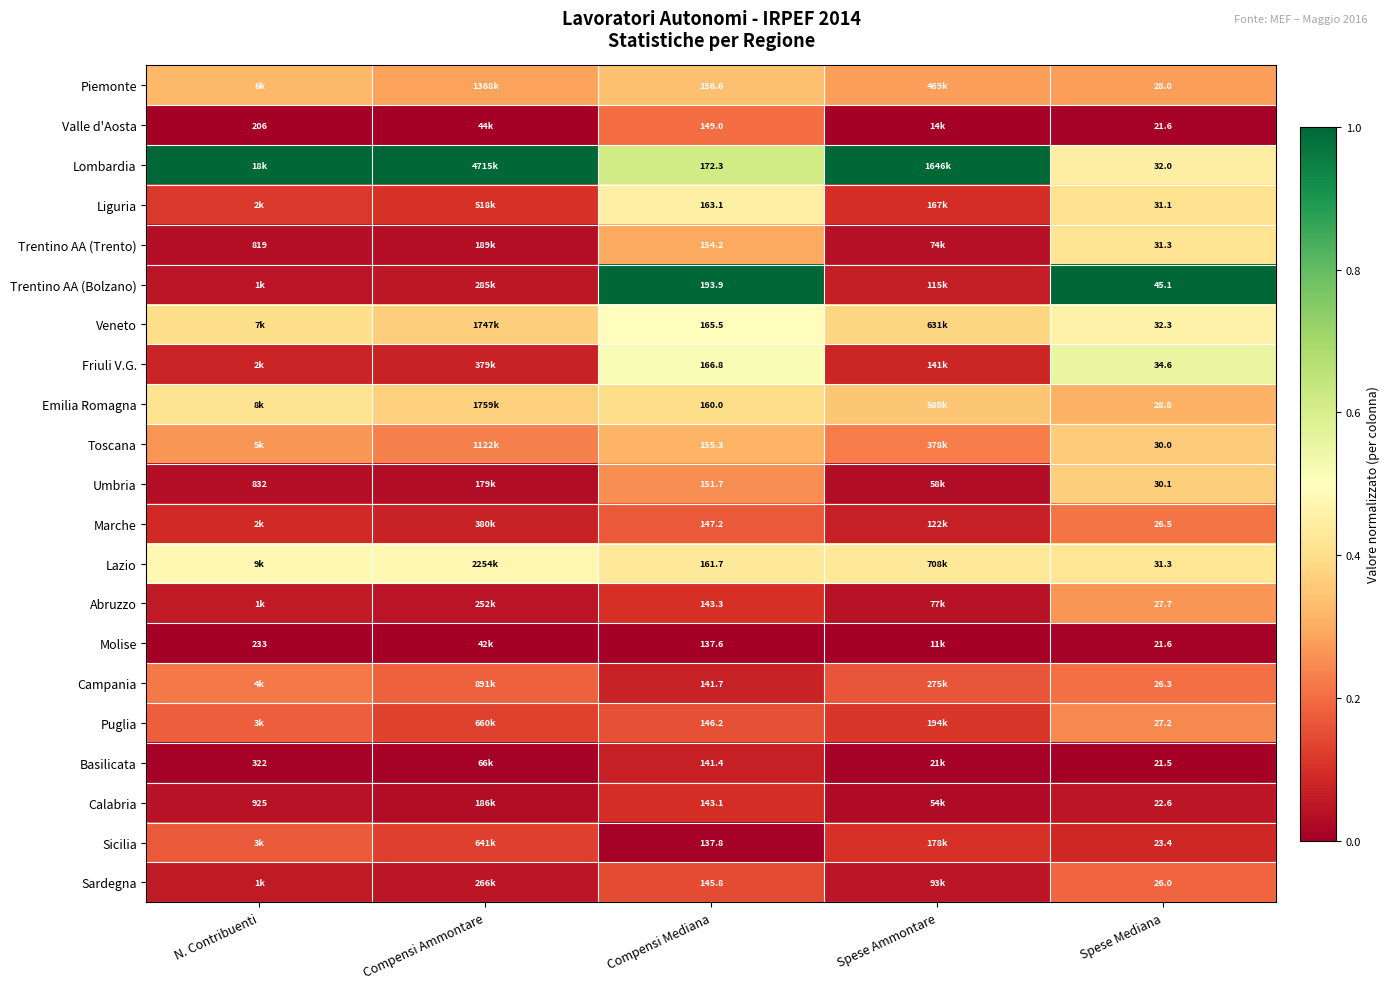

List the labels in order of Sicilia value, largest first.

N. Contribuenti, Compensi Ammontare, Spese Ammontare, Spese Mediana, Compensi Mediana